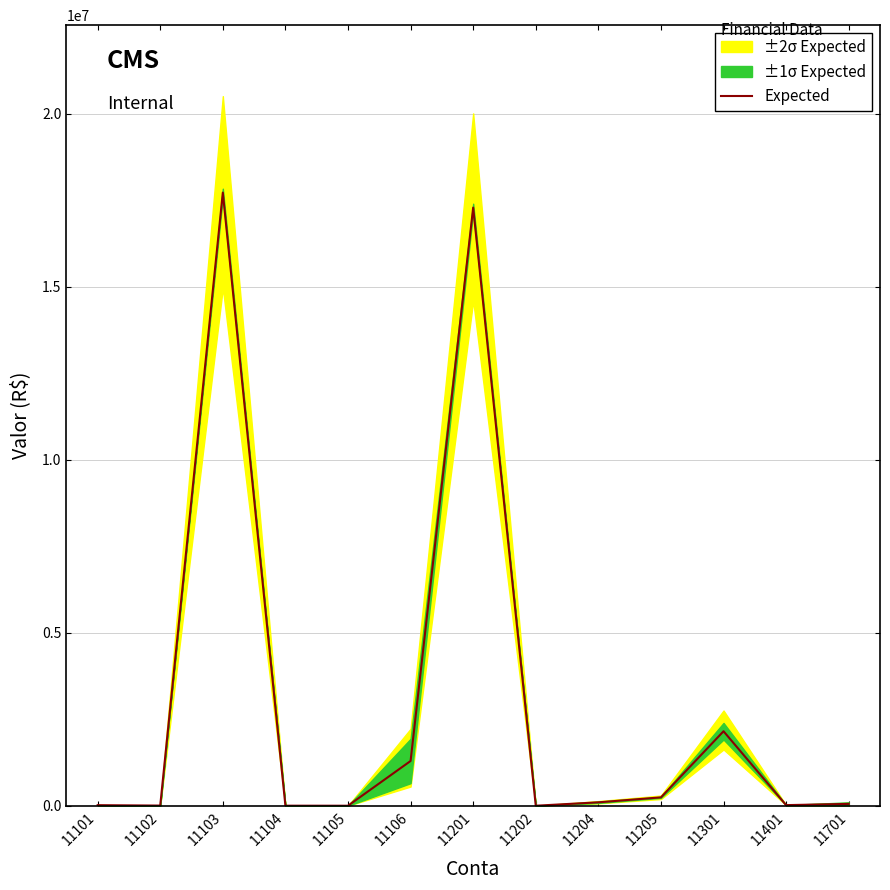

True or false: the data has more than 0 interior local peaks.

True